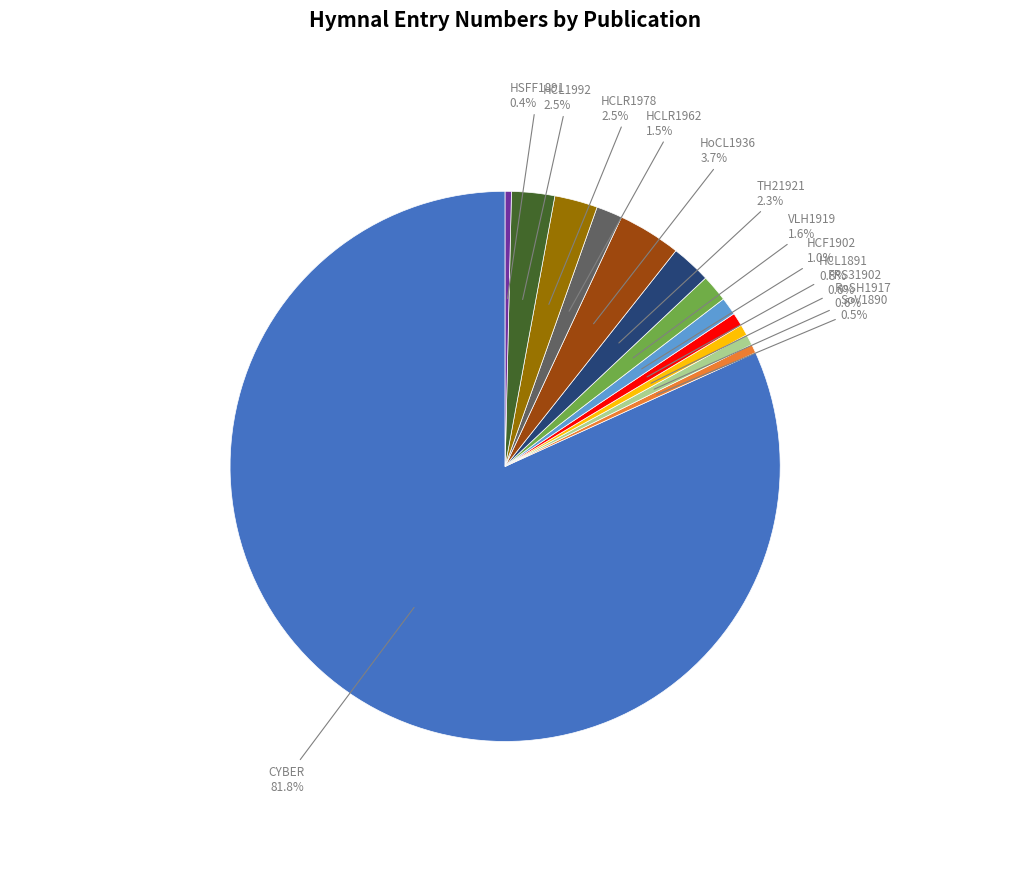

Between FRS31902 and HCL1992, which is larger?

HCL1992